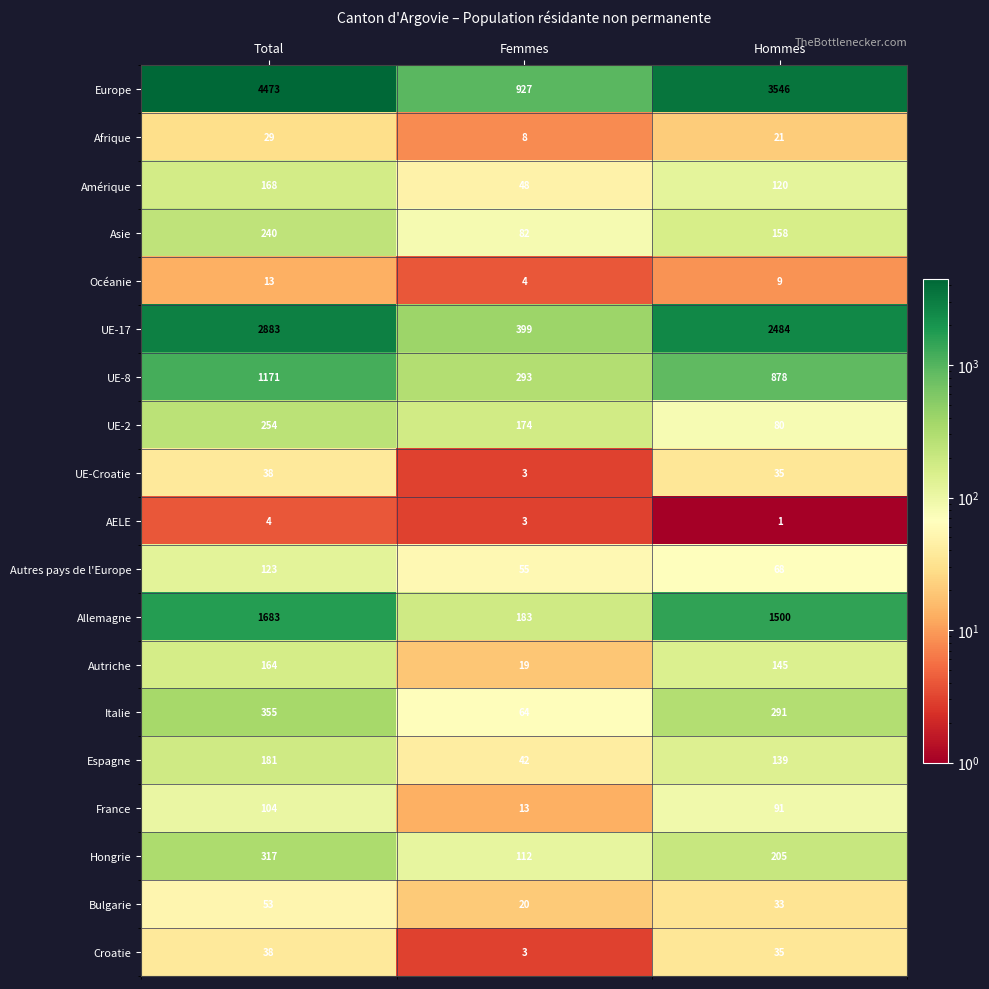

At which label is France closest to 58?

Hommes